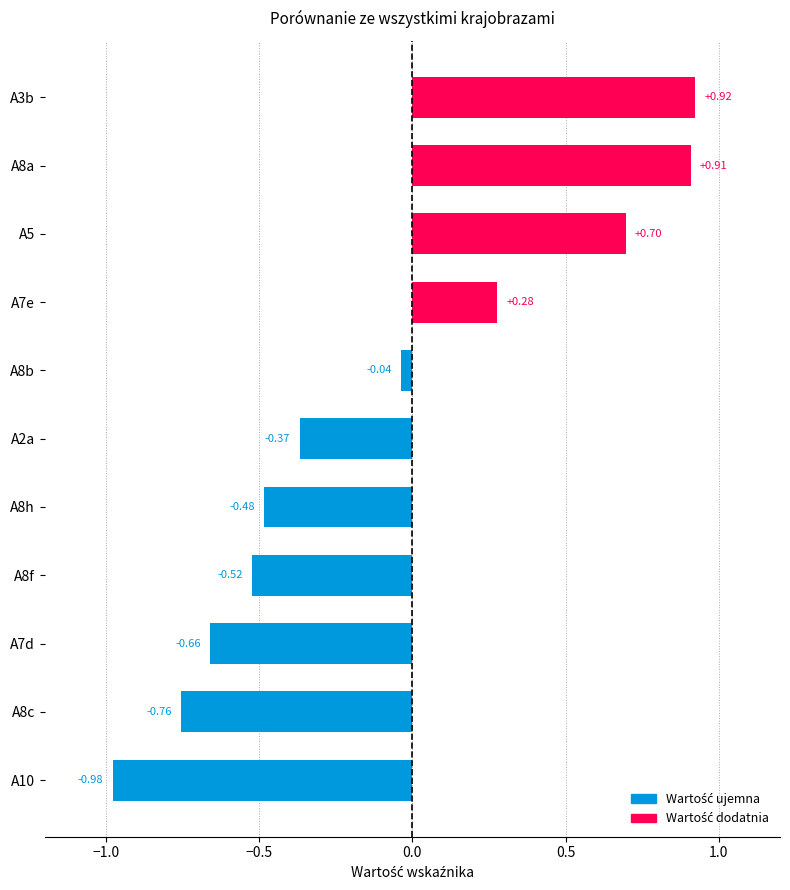

List the labels in order of value, smallest first.

A10, A8c, A7d, A8f, A8h, A2a, A8b, A7e, A5, A8a, A3b